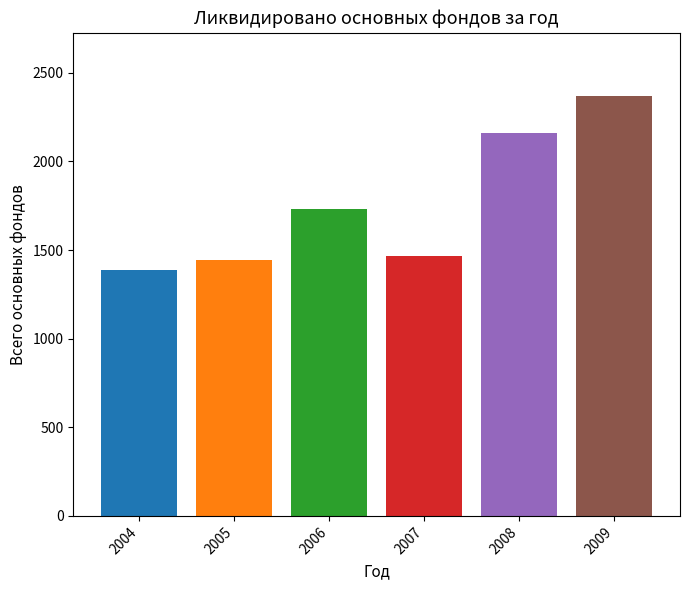

What is the maximum value shown in the chart?

2370